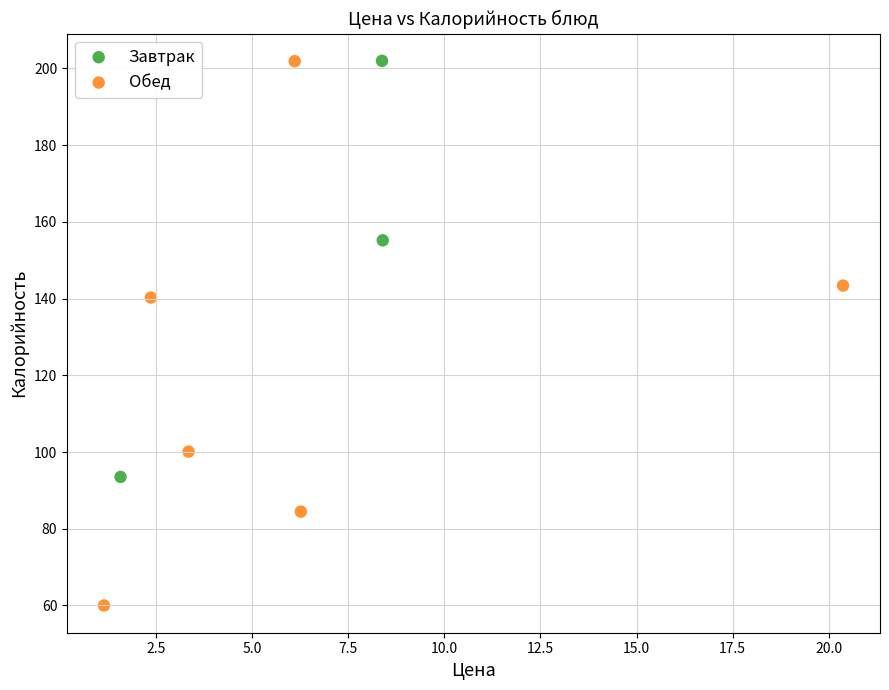

Which series has the largest Y range (max minus min)?

Обед